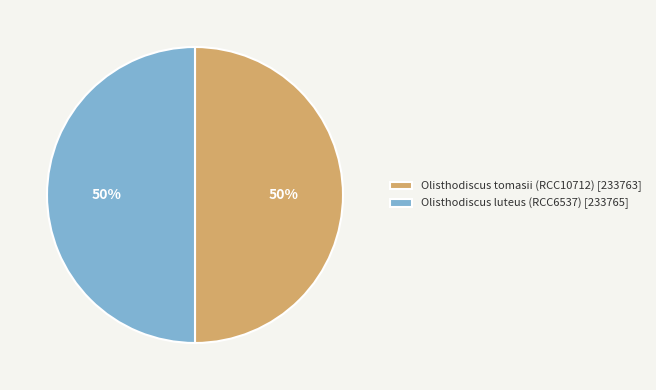

Approximately how many times larger is the value at Olisthodiscus luteus (RCC6537) [233765] compared to Olisthodiscus tomasii (RCC10712) [233763]?

1.0